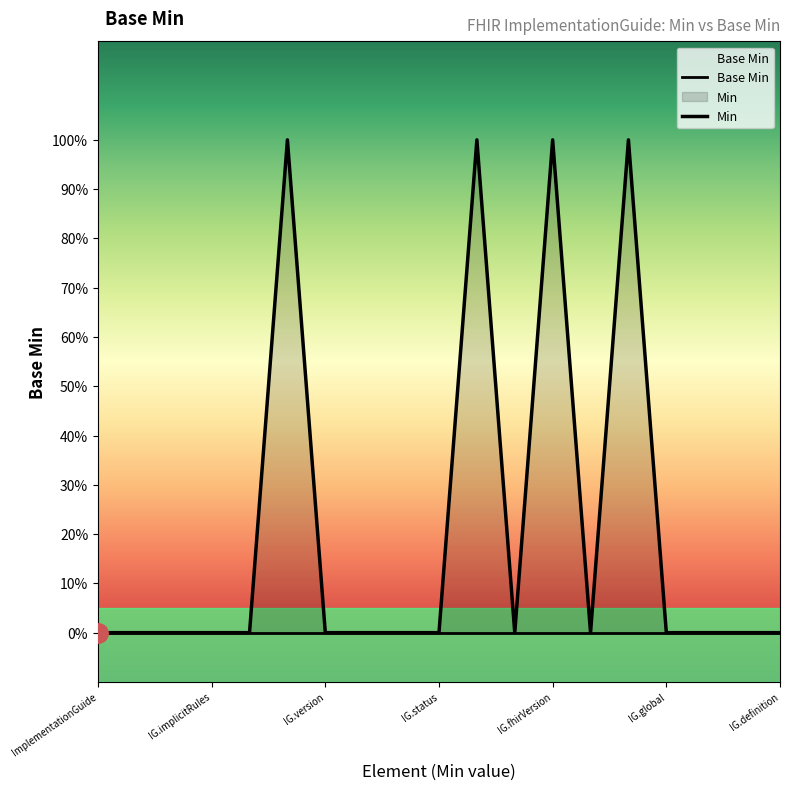

At which category is the sum across all series the highest?

IG.global